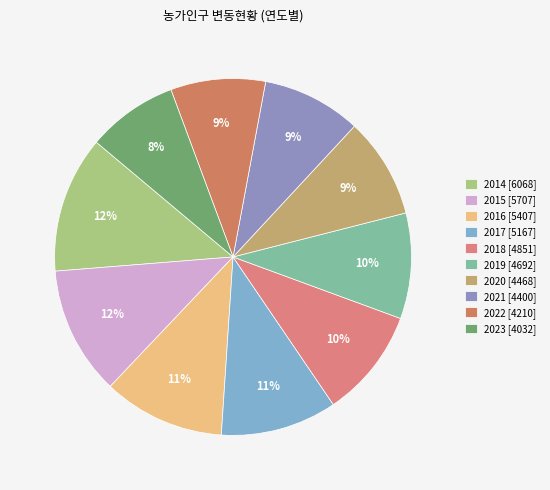

How many segments does this pie chart have?

10